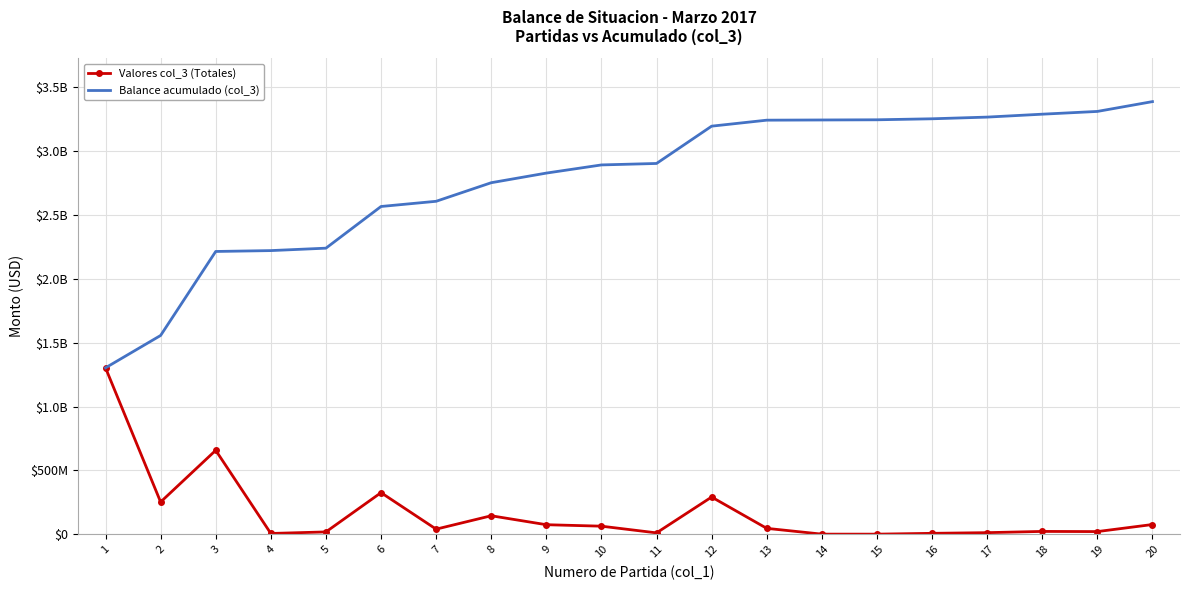

At which label is Balance acumulado (col_3) closest to 2344099023?

5